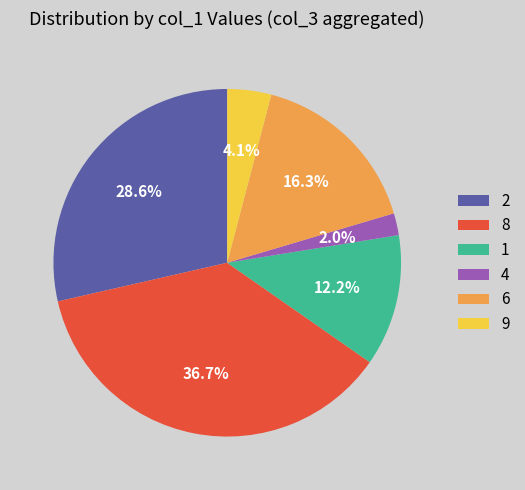

What percentage is NOT represented by 6?

83.7%